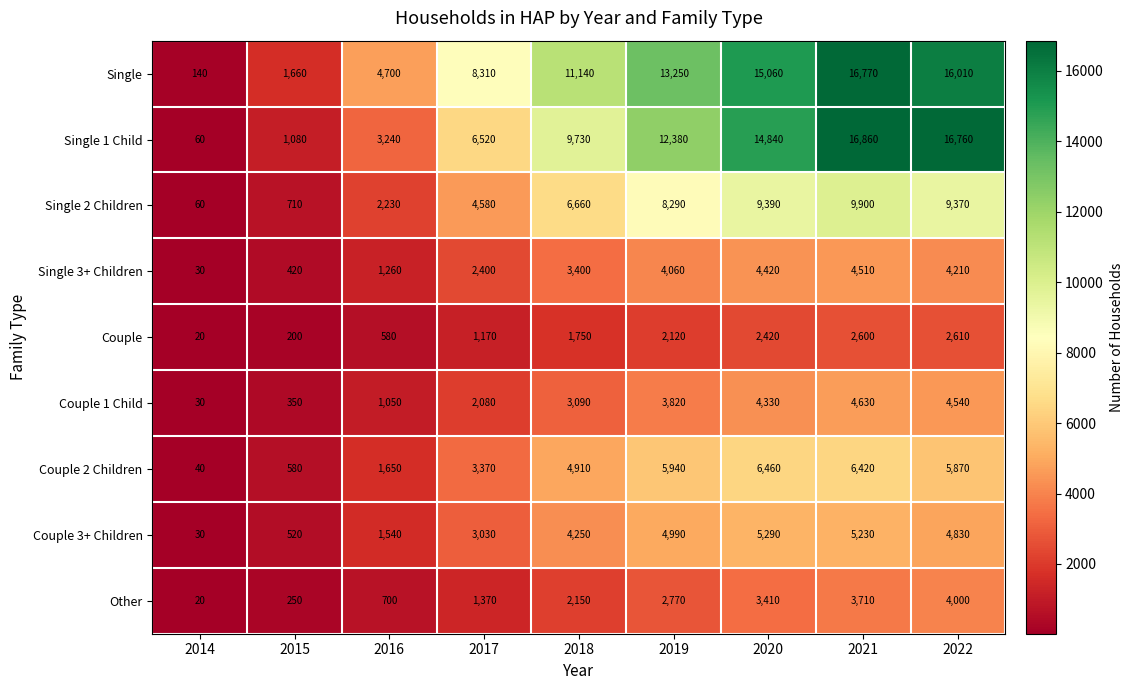

At which label is Single 2 Children closest to 4980?

2017